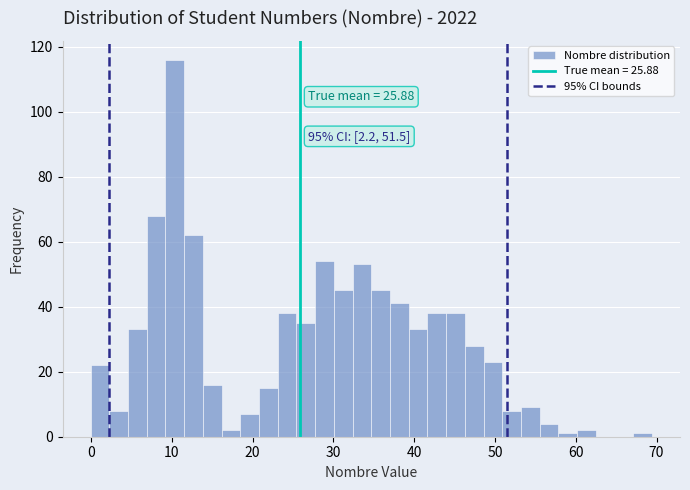

Around what value on the x-axis is the tallest bar? Give the approximate position of its centre, as read against the axis.

10